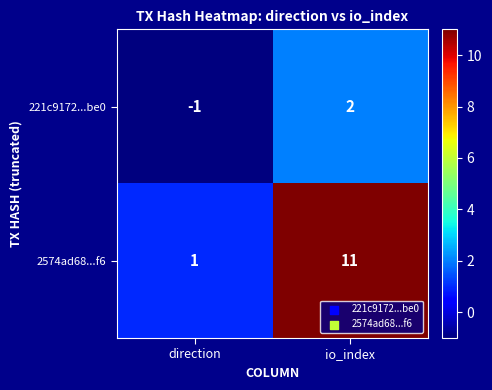

Reading left to right, extract all data points from this chart.

221c9172...be0: -1	2
2574ad68...f6: 1	11